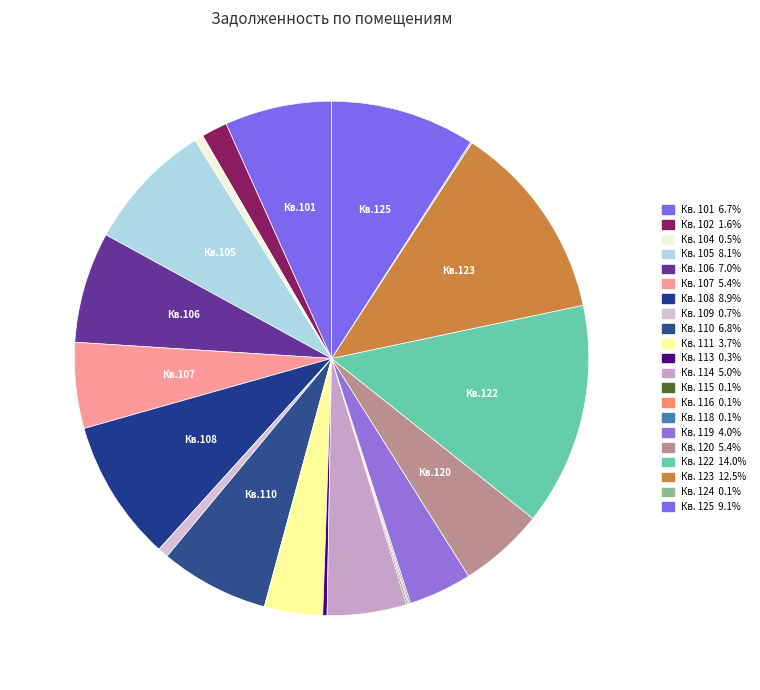

What is the largest slice in the pie chart?

122